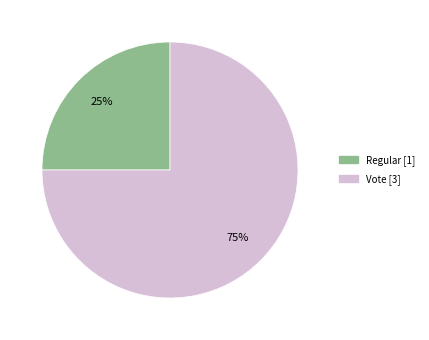

Which slice is the smallest?

Regular